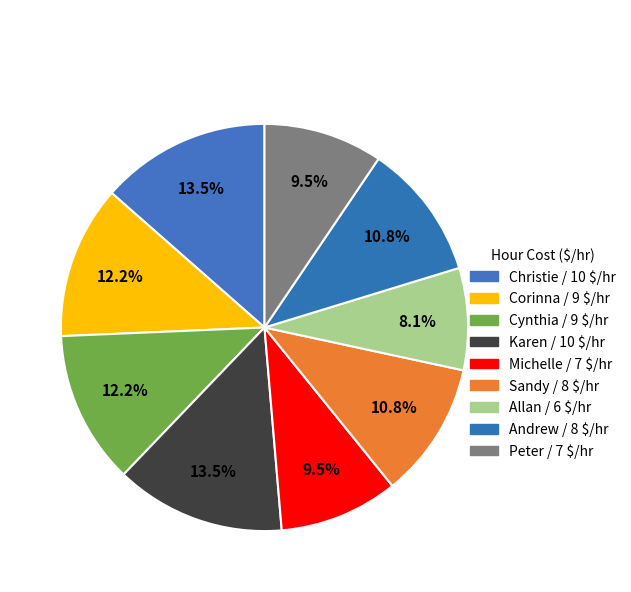

To the nearest percent, what is the average slice percentage?

11%